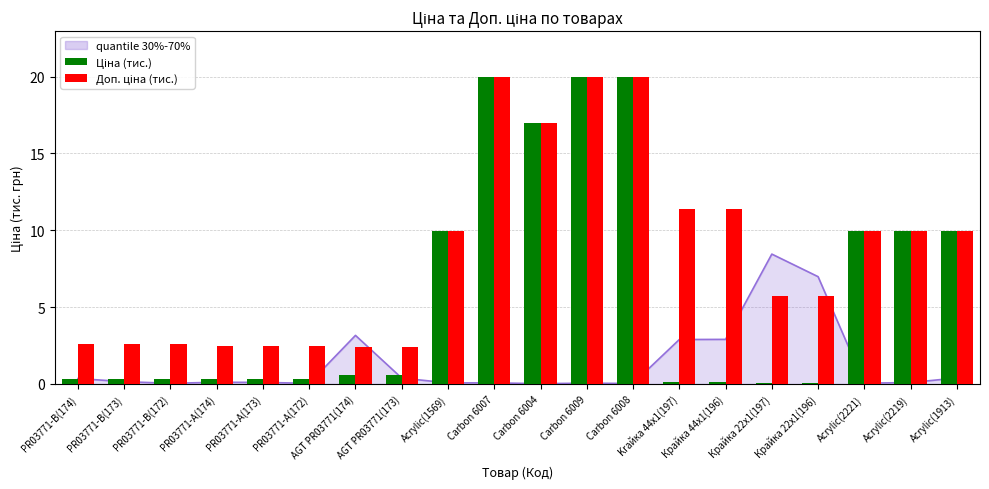

Does the chart contain any negative values?

No